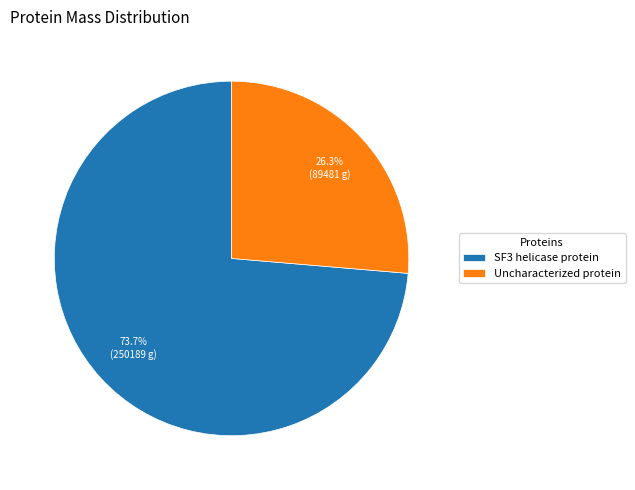

To the nearest percent, what is the difference between the SF3 helicase protein and Uncharacterized protein slice percentages?

47%